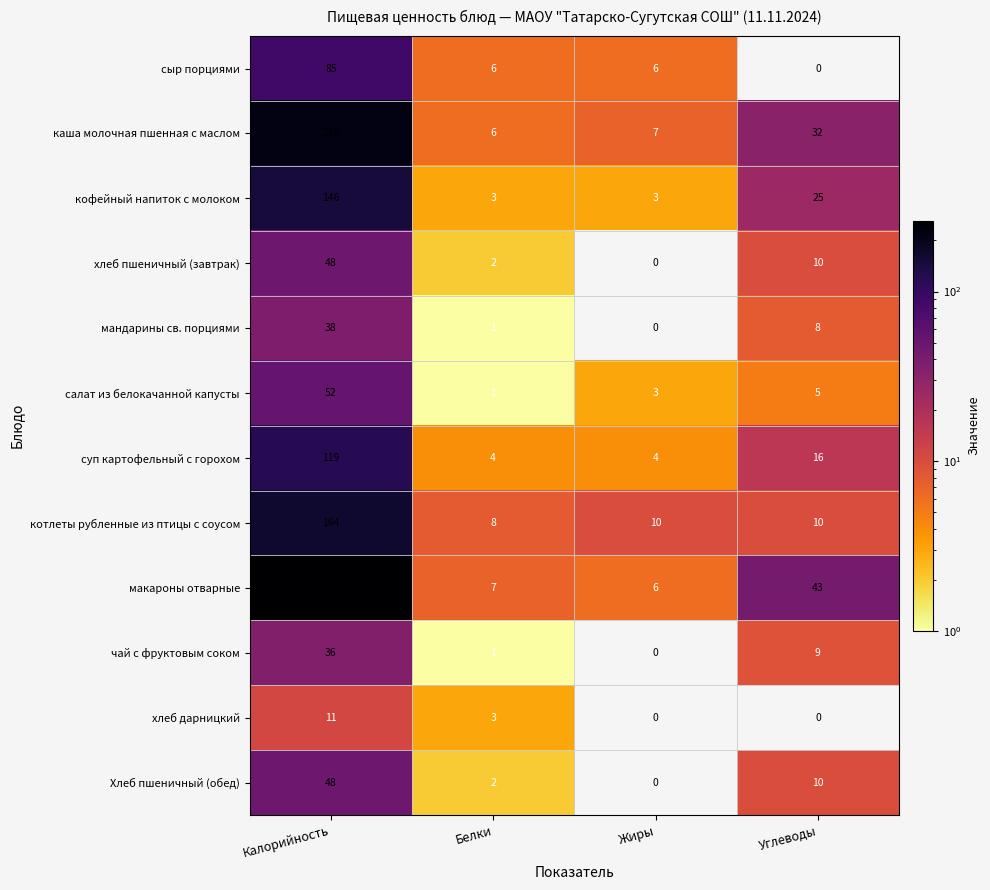

Which label corresponds to the largest value in the chart?

Калорийность